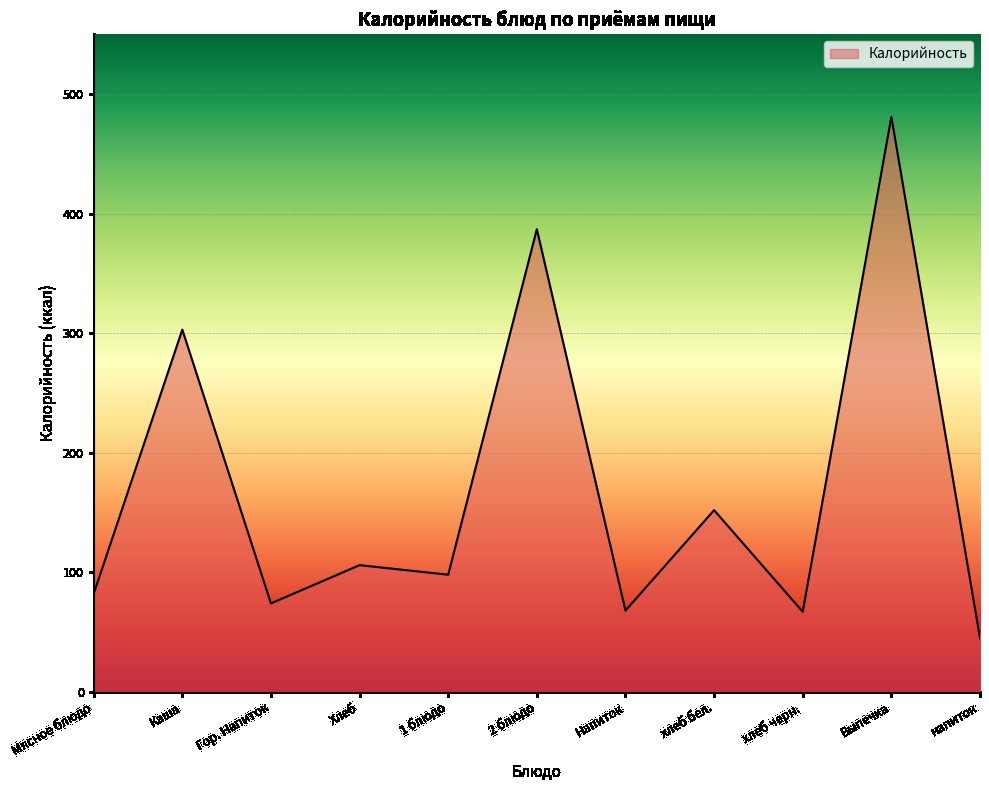

What is the average value?

169